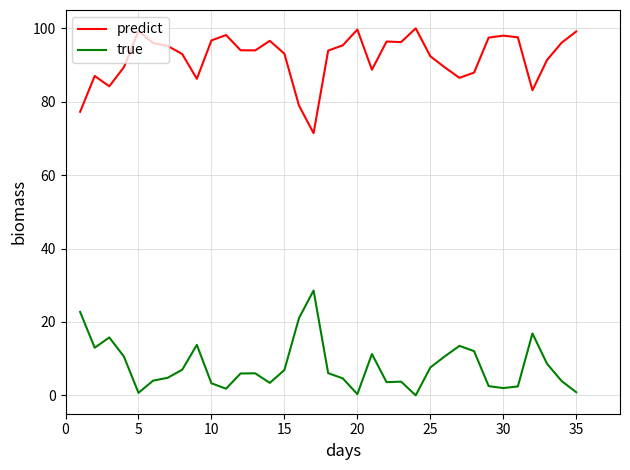

True or false: true and predict intersect in this chart.

False